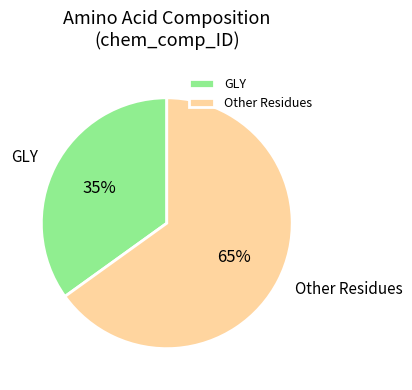

Does Other Residues represent more than half of the total?

Yes